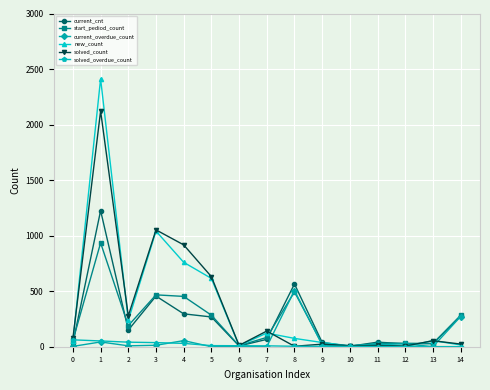

What is the difference between the second highest and minimum values in the current_cnt series?

561